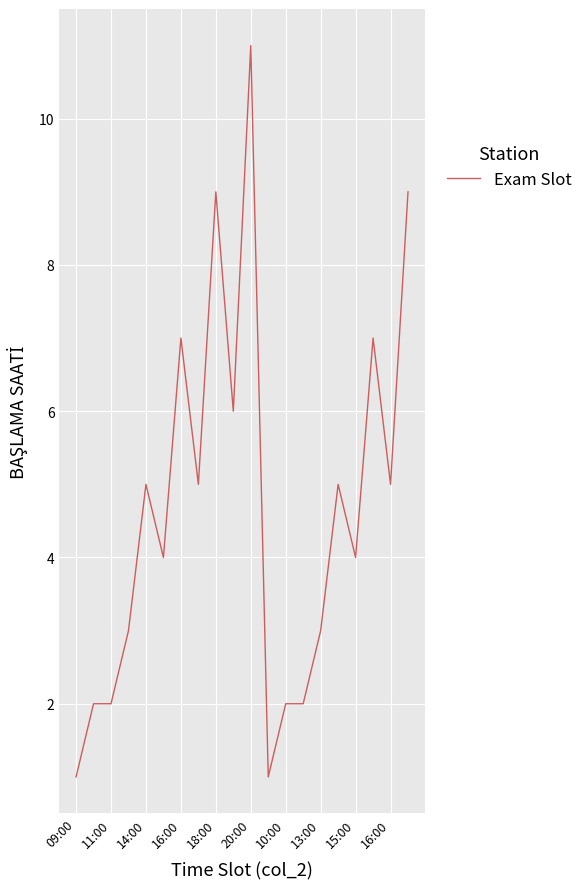

Count the number of data series in this chart.

1